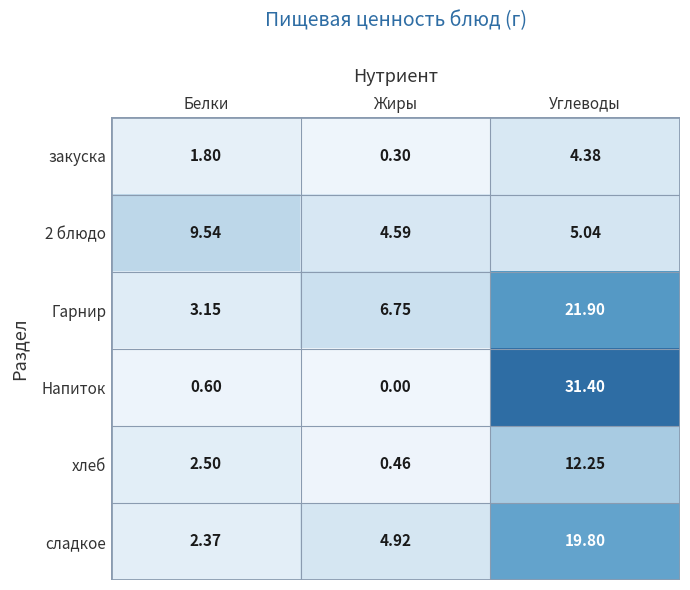

Rank the series at Углеводы from lowest to highest value.

закуска, 2 блюдо, хлеб, сладкое, Гарнир, Напиток